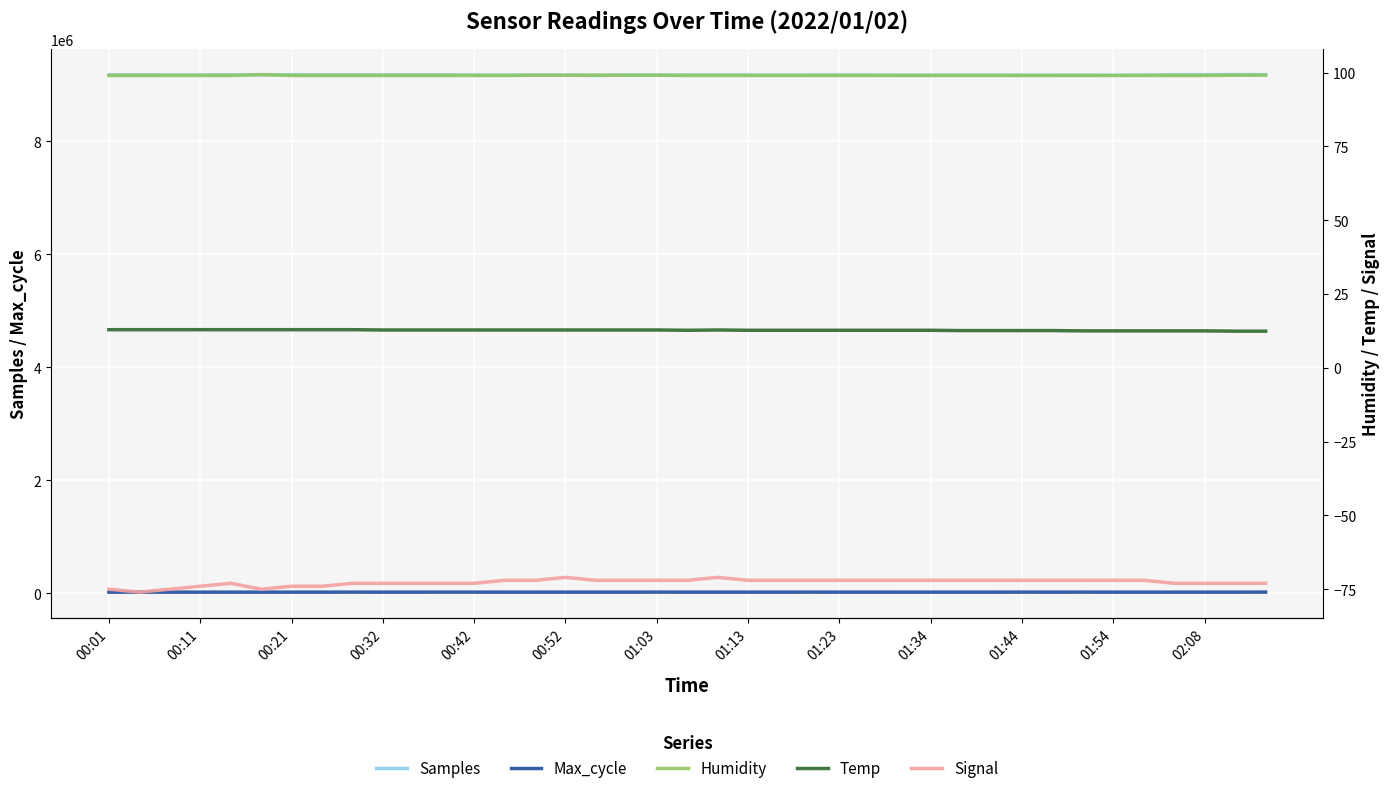

How many interior local peaks does the Samples series have?

11